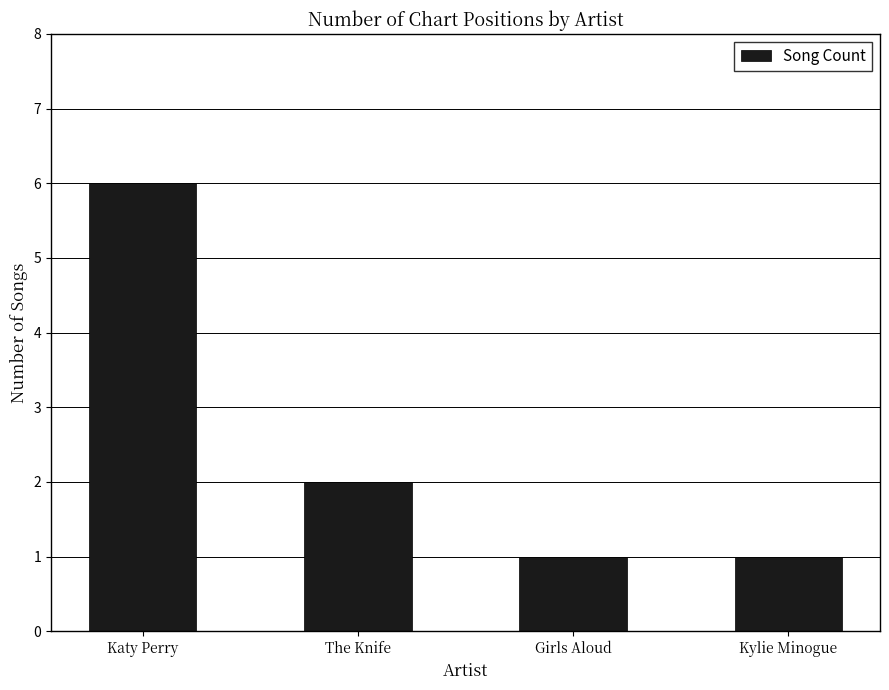

Read the value at Girls Aloud.

1